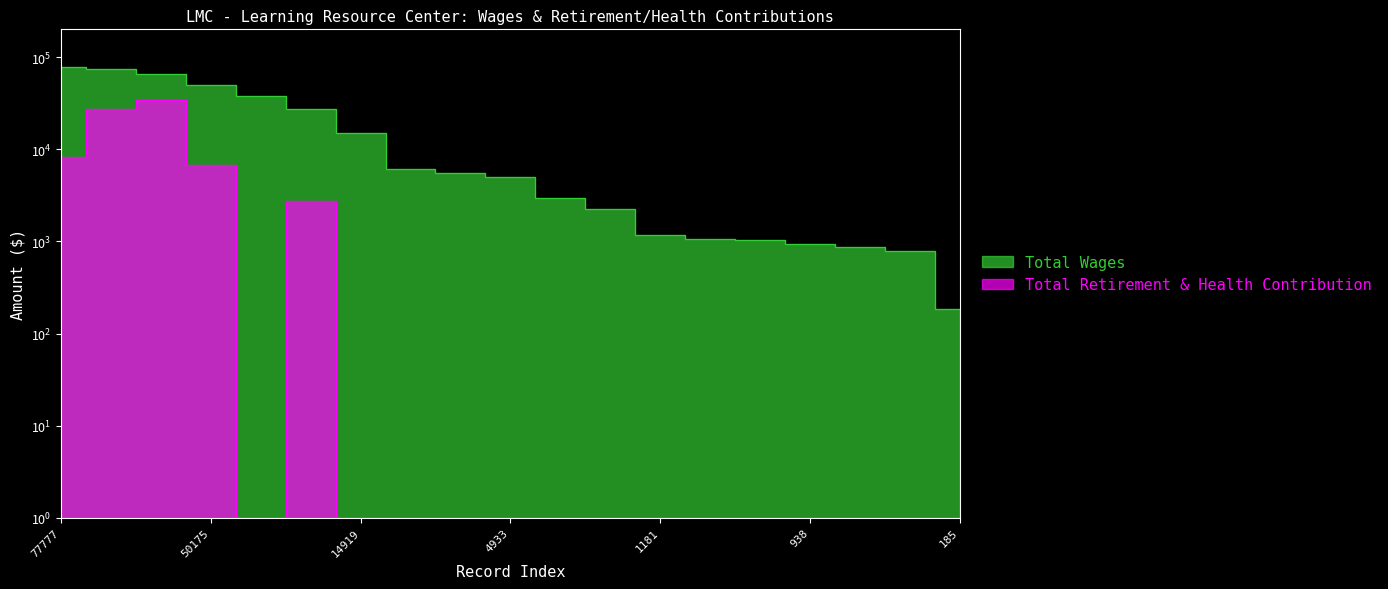

Reading left to right, what are all the values shown in this chart?

Total Wages: 77777	74257	66215	50175	37980	27085	14919	6110	5454	4933	2991	2253	1181	1060	1028	938	871	782	185
Total Retirement & Health Contribution: 8229	27428	34189	6786	1	2751	1	1	1	1	1	1	1	1	1	1	1	1	1